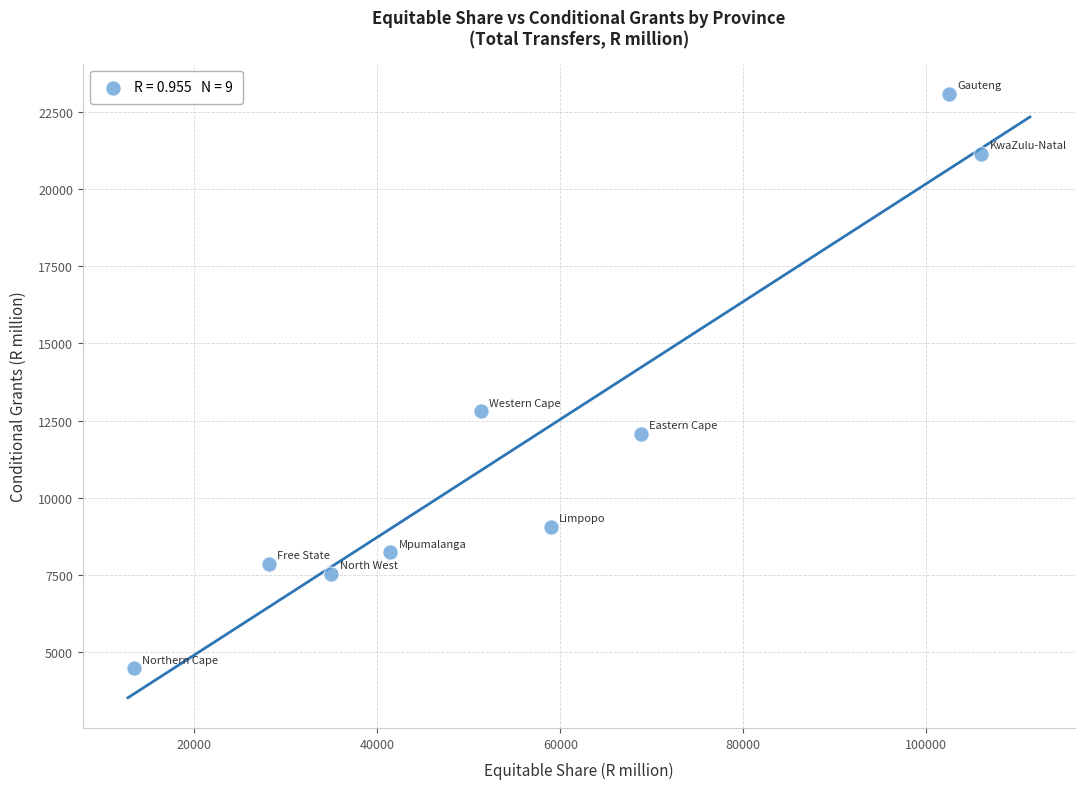

What Y value in the scatter plot is closest to 13780?

12808.6